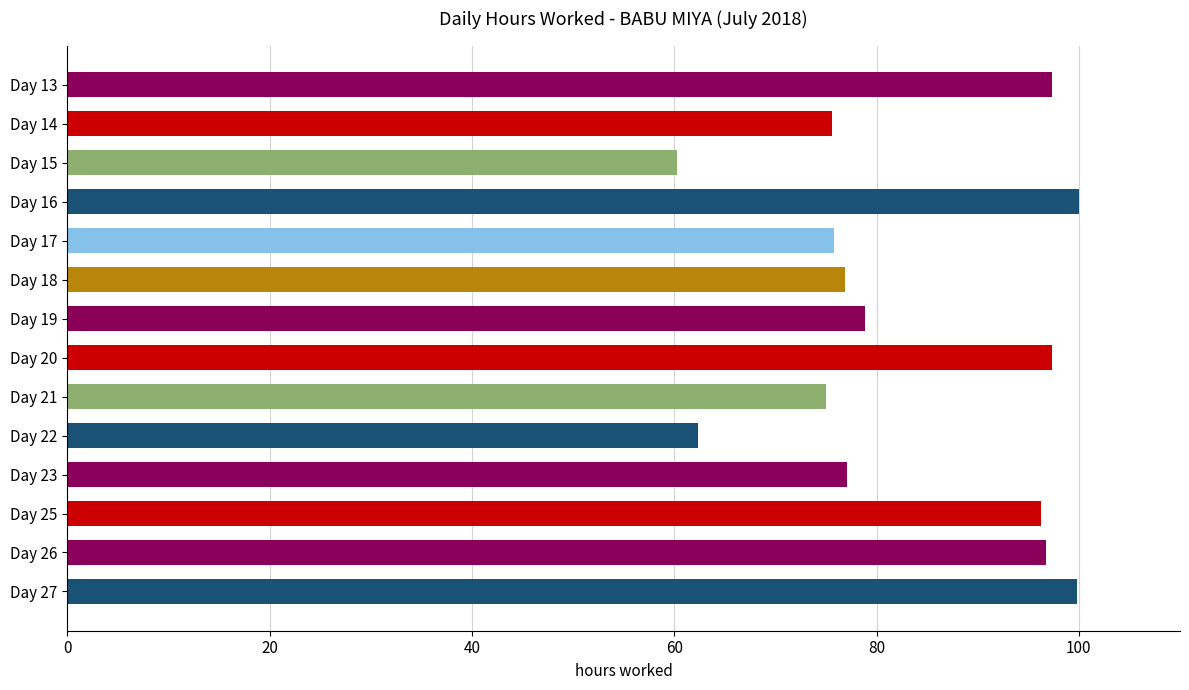

At which category does the chart reach its minimum across all series?

Day 15